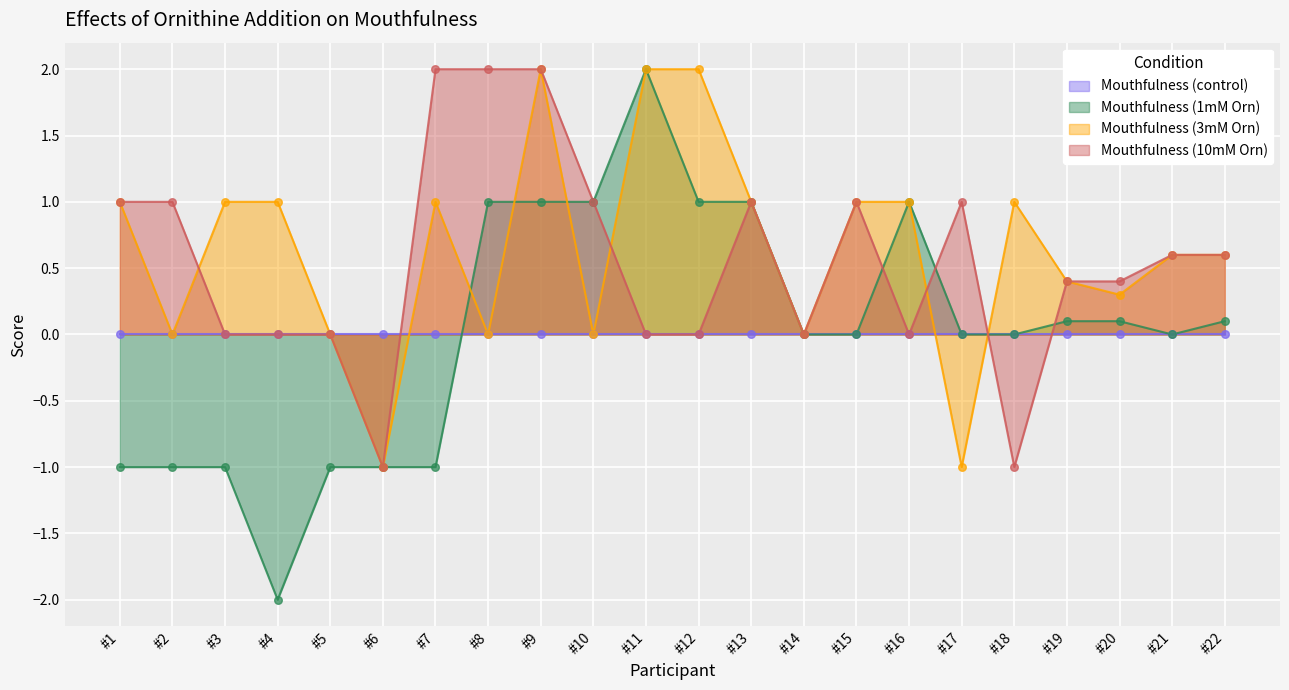

Is the value of Mouthfulness (3mM Orn) at #18 greater than the value of Mouthfulness (10mM Orn) at #3?

Yes